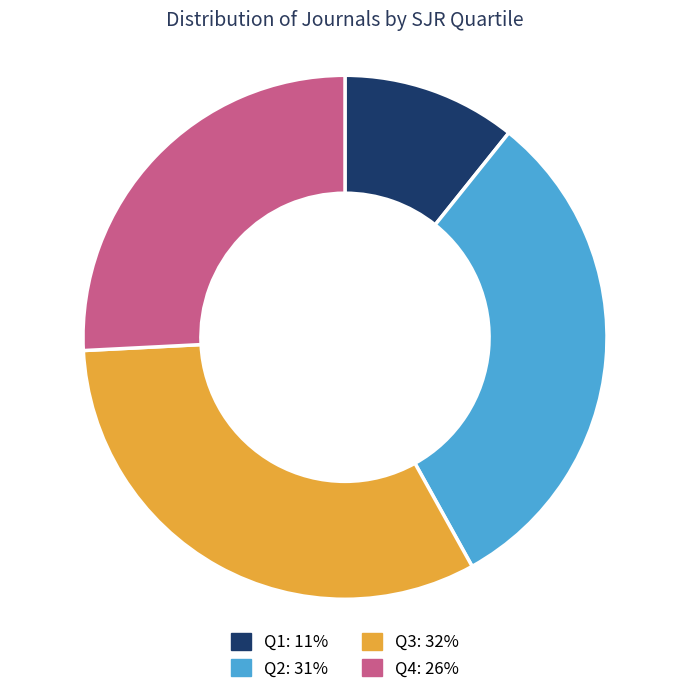

Do Q4 and Q1 together represent more than half of the pie?

No